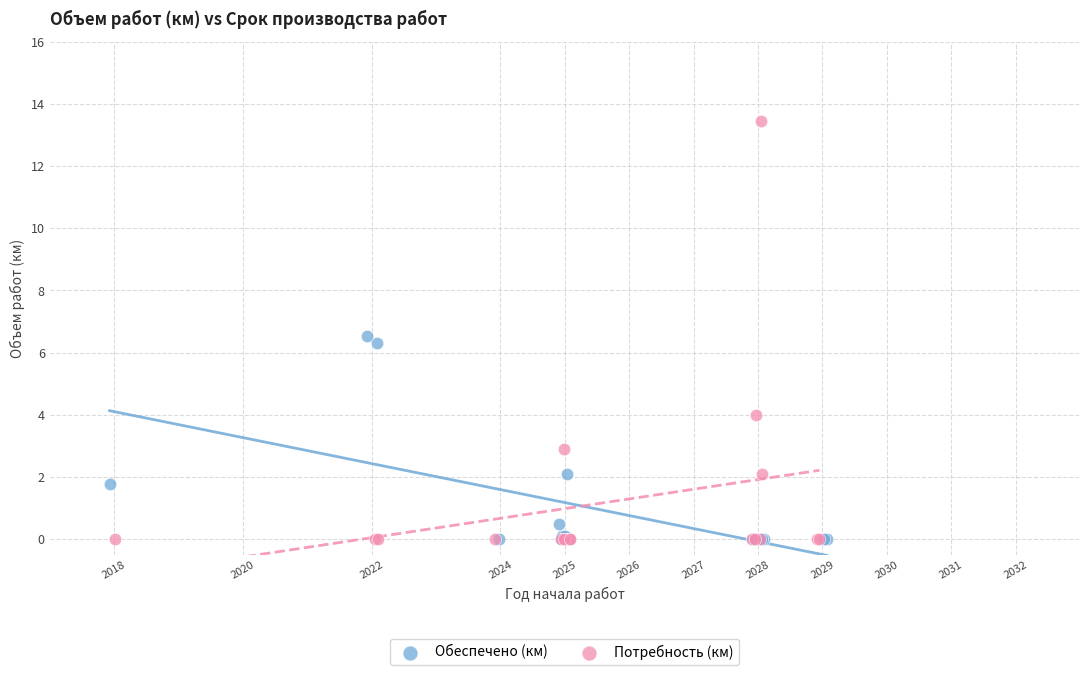

Which series reaches the maximum Y coordinate?

Потребность (км)